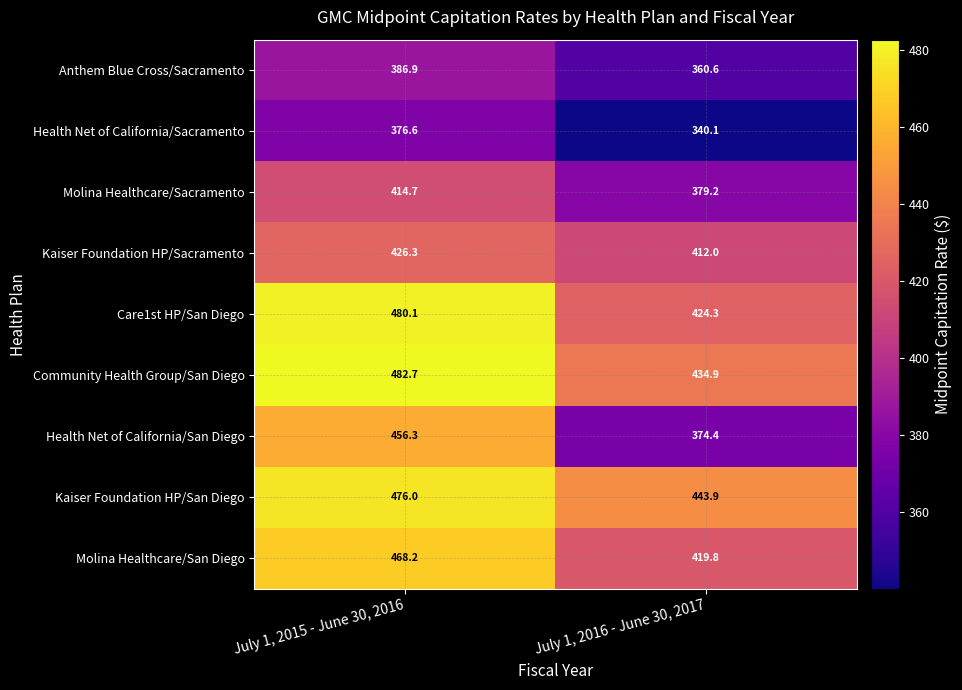

The value of Health Net of California/San Diego at July 1, 2015 - June 30, 2016 is 225.5. True or false?

False